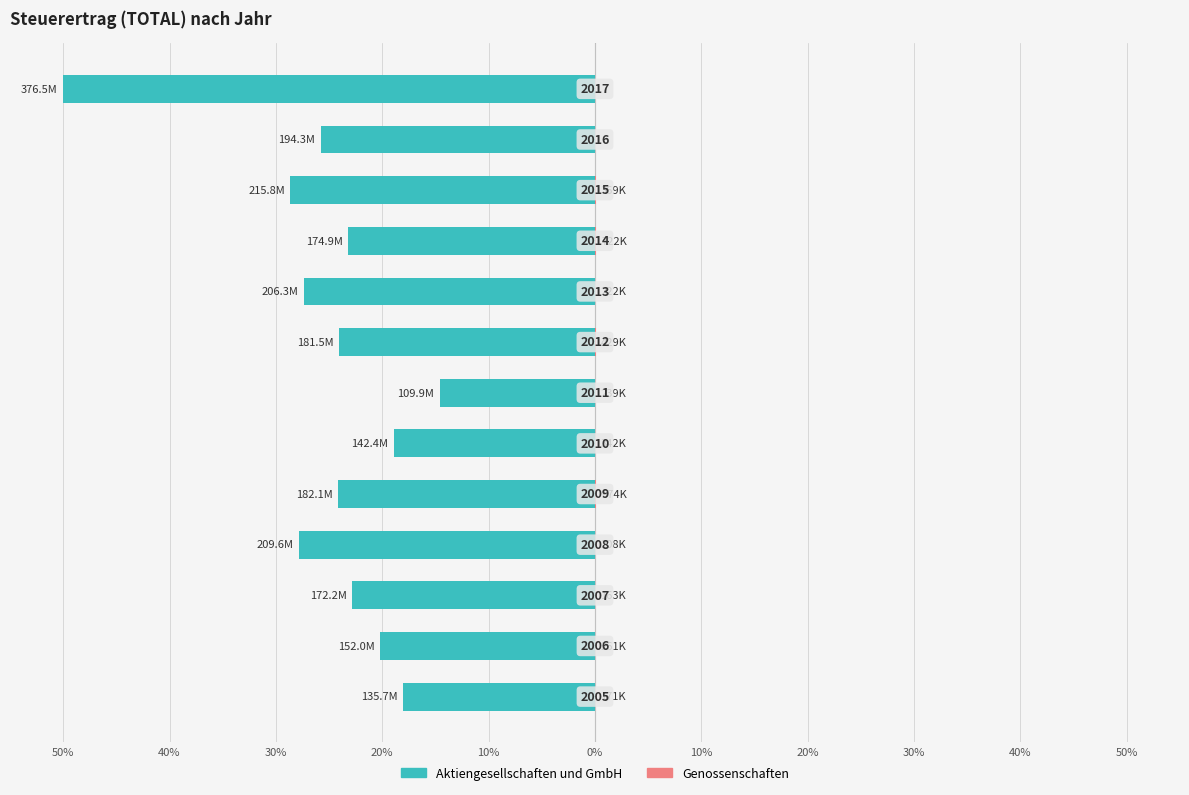

Count the number of categories in the chart.

13